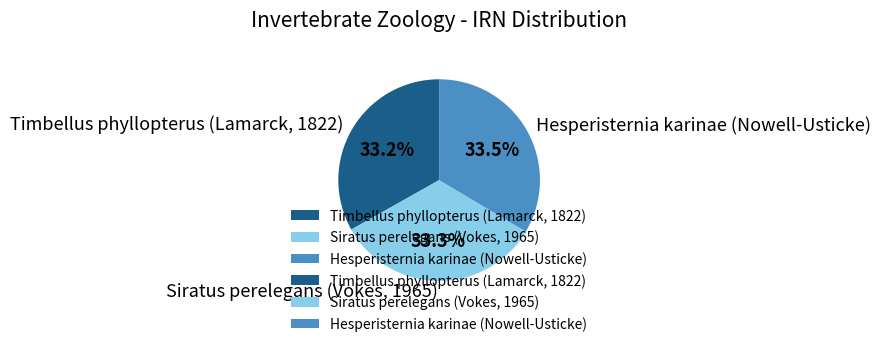

Approximately how many times larger is the value at Siratus perelegans (Vokes, 1965) compared to Hesperisternia karinae (Nowell-Usticke)?

1.0